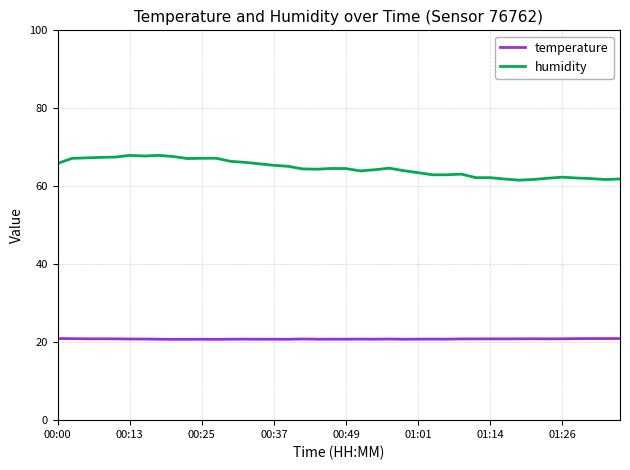

What is the difference between the second highest and second lowest values in the humidity series?

6.2